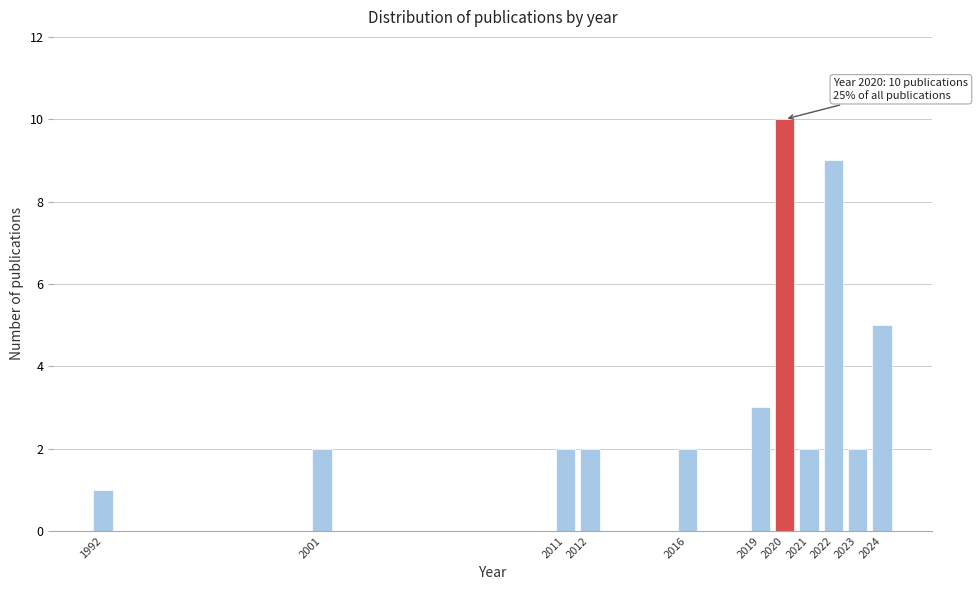

Over which range of the x-axis is the bar tallest?

2019.5 to 2020.5